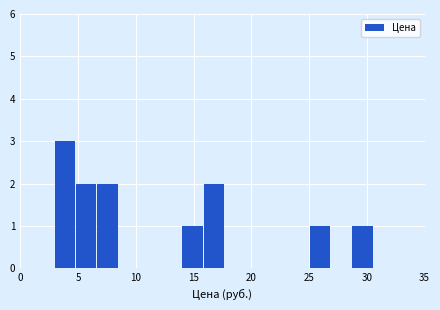

Around what value on the x-axis is the tallest bar? Give the approximate position of its centre, as read against the axis.

4.0